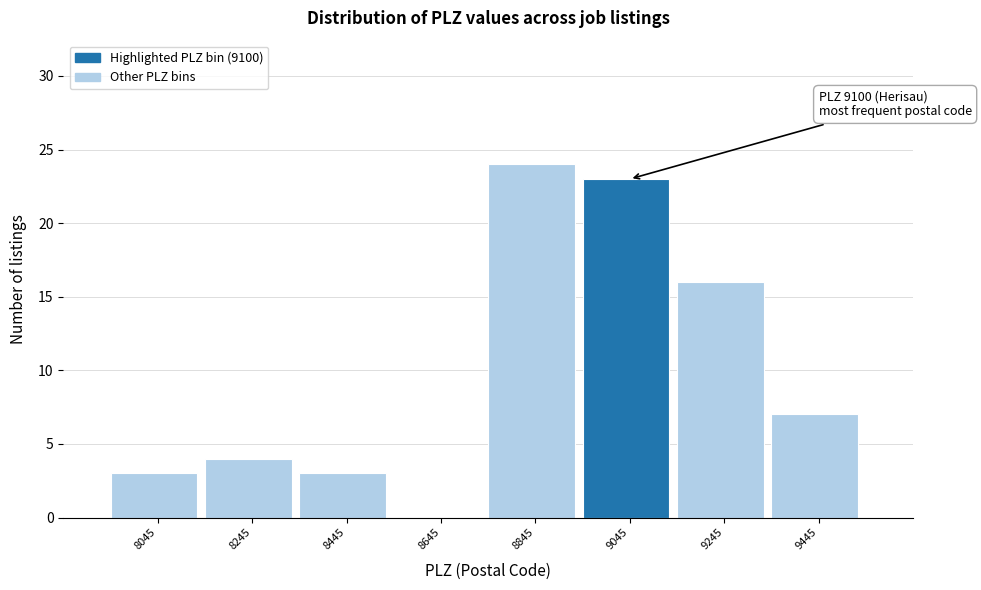

Reading left to right, what are all the values shown in this chart?

8045=3	8245=4	8445=3	8645=0	8845=24	9045=23	9245=16	9445=7